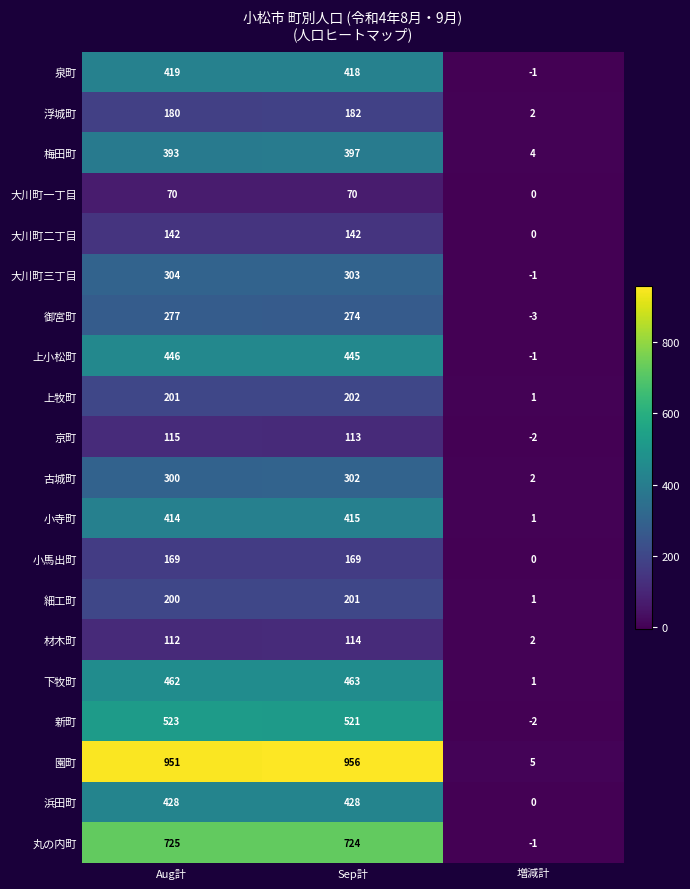

True or false: 園町 has a value of 5 at 増減計.

True